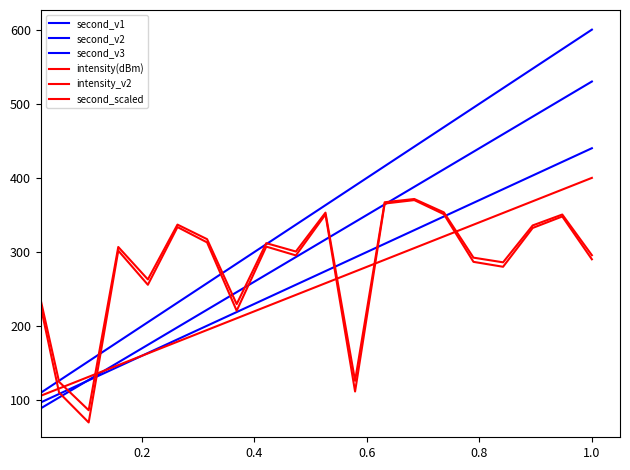

Does the chart display data point markers on the line(s)?

No